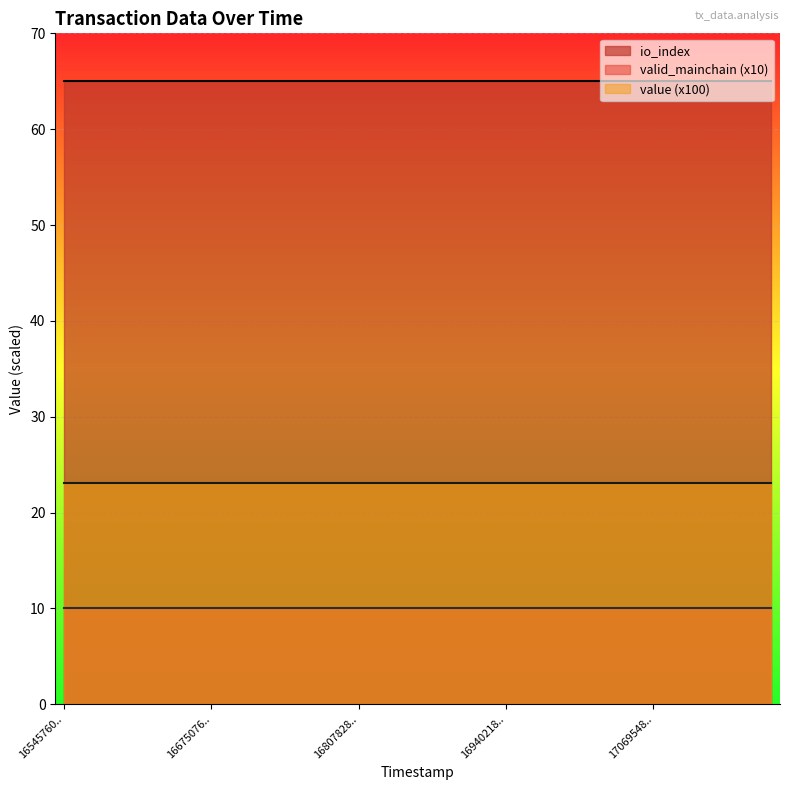

Which series has the widest spread of values?

value